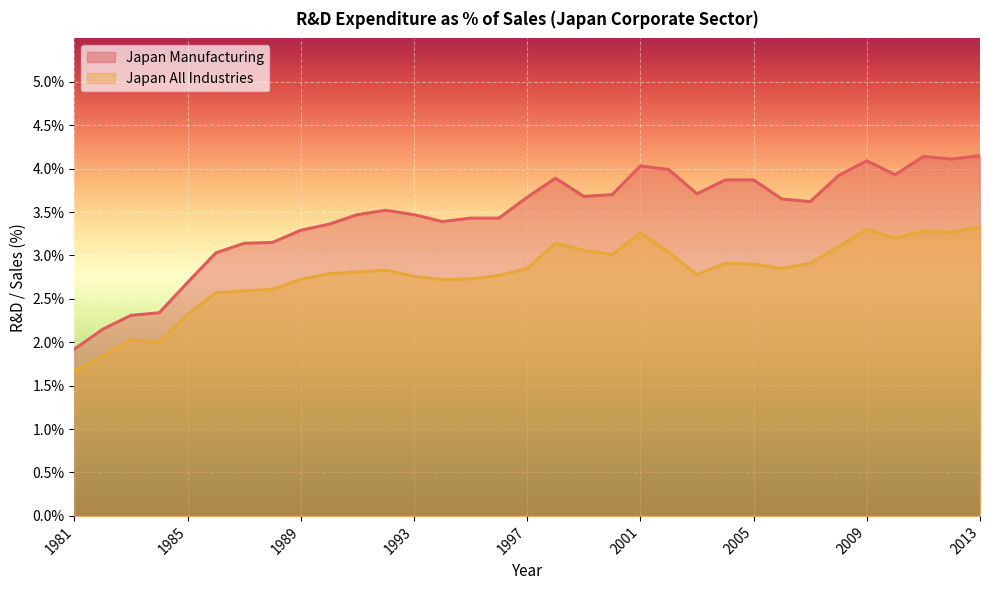

At 1997, list the series in order from largest to smallest.

Japan Manufacturing, Japan All Industries